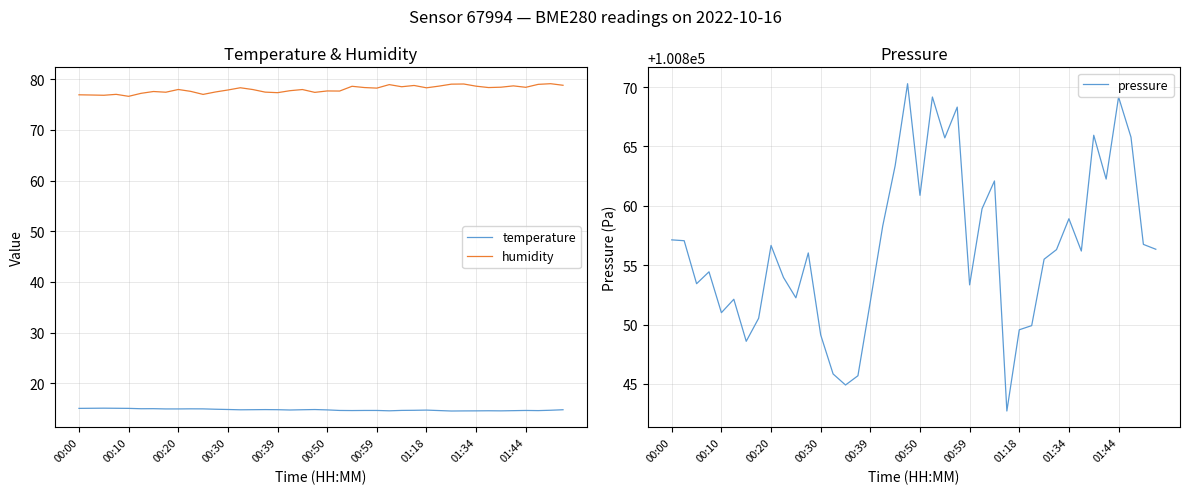

Is it true that temperature equals 4.9 at 38?

False